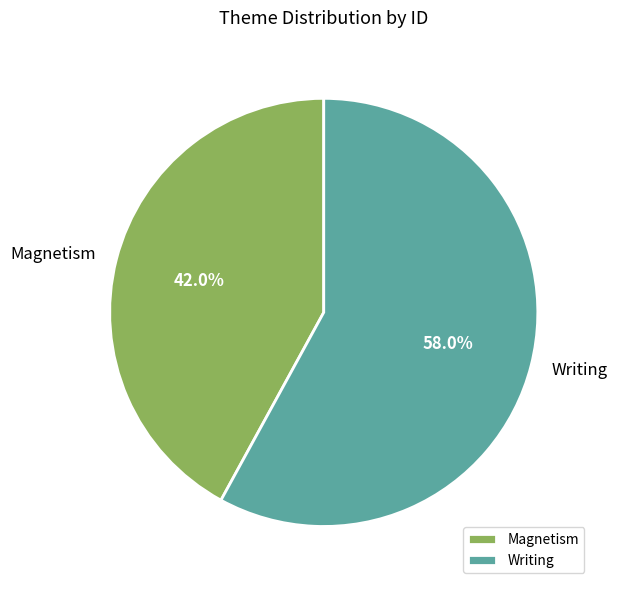

True or false: Magnetism accounts for 56% of the total.

False